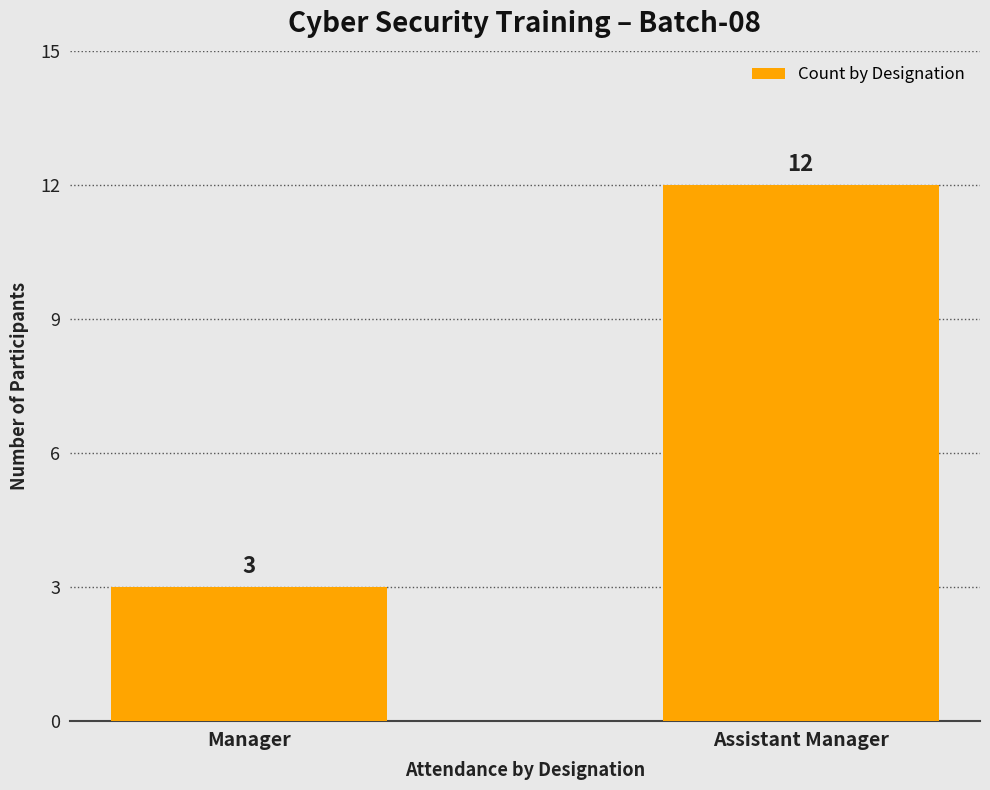

What is the value of the 2nd bar from the left?

12